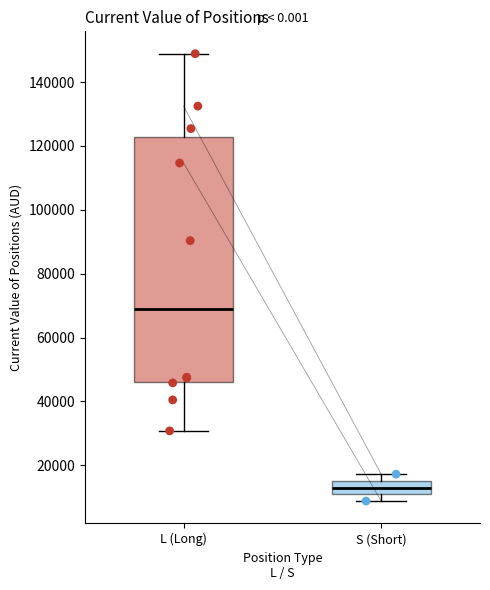

Reading left to right, transcribe this box plot: for each box, give where its median line is, the range the box spans, and where its two whiskers end, as read against the y-axis. The values are not printed on the chart, so give them approximately, as read against the axis.

L (Long): median 68000, box 46000 to 122000, whiskers 30000 to 148000
S (Short): median 12000, box 10000 to 16000, whiskers 8000 to 18000